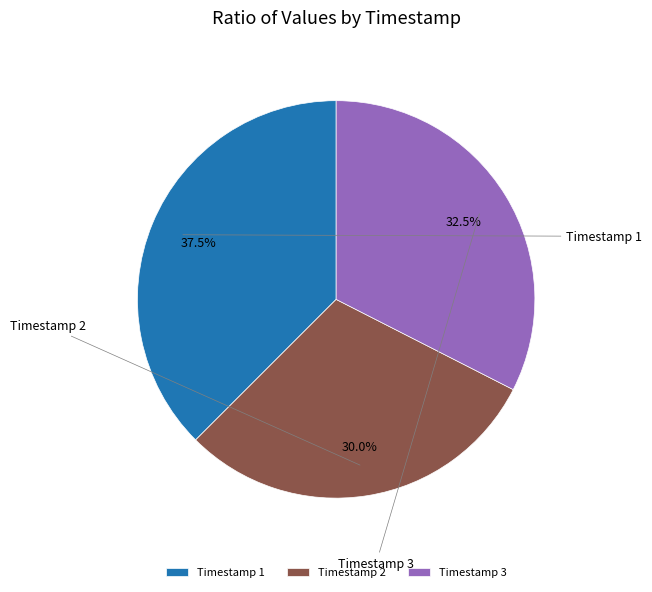

To the nearest percent, what is the average slice percentage?

33%